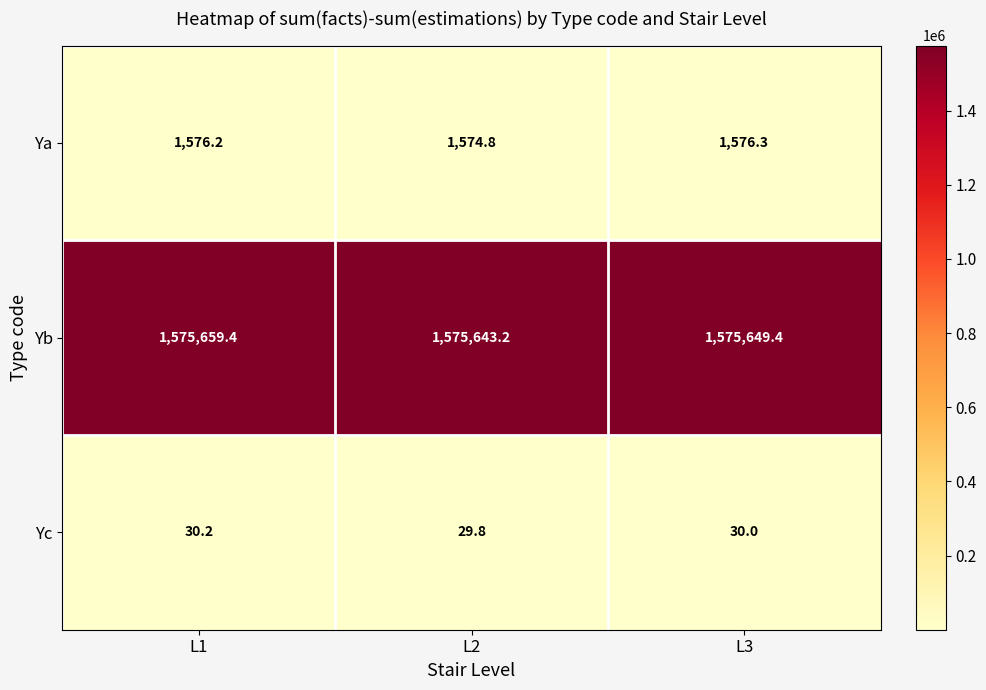

Reading left to right, list all the values displayed in this chart.

Ya: L1=1576.2	L2=1574.8	L3=1576.3
Yb: L1=1575659.4	L2=1575643.2	L3=1575649.4
Yc: L1=30.2	L2=29.8	L3=30.0